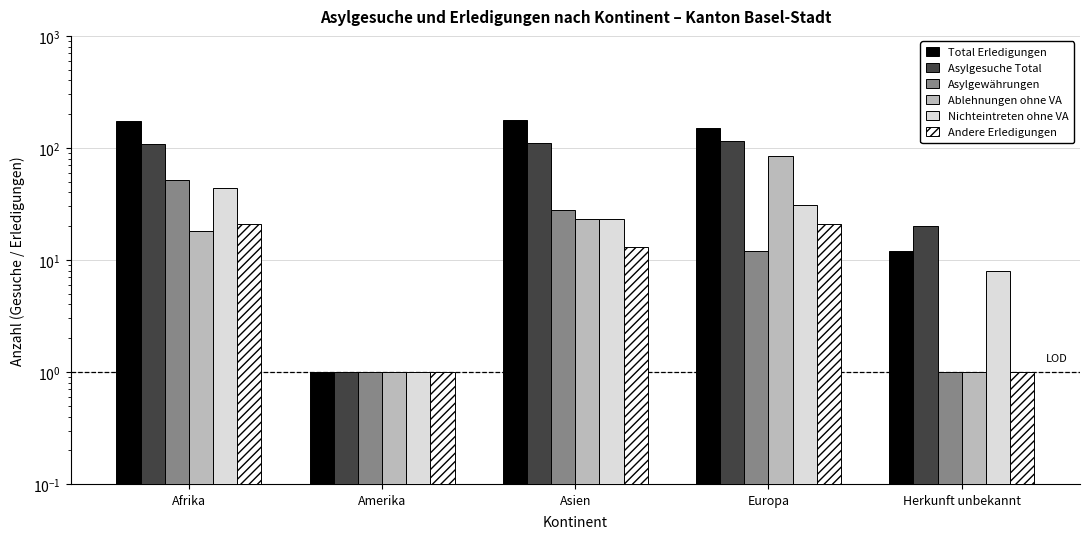

At Asien, list the series in order from largest to smallest.

Total Erledigungen, Asylgesuche Total, Asylgewährungen, Ablehnungen ohne VA, Nichteintreten ohne VA, Andere Erledigungen